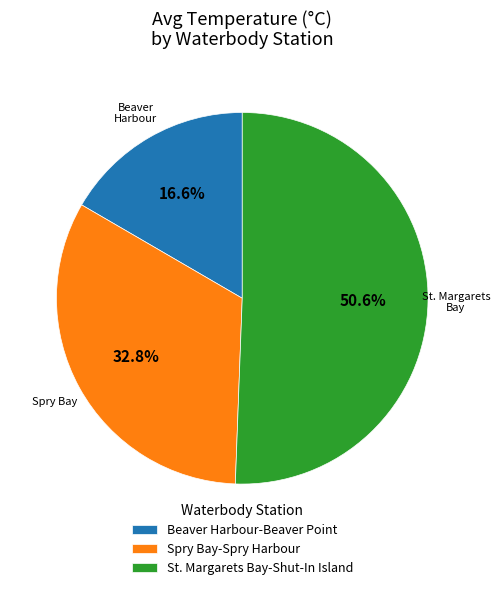

What is the majority slice?

St. Margarets Bay-Shut-In Island